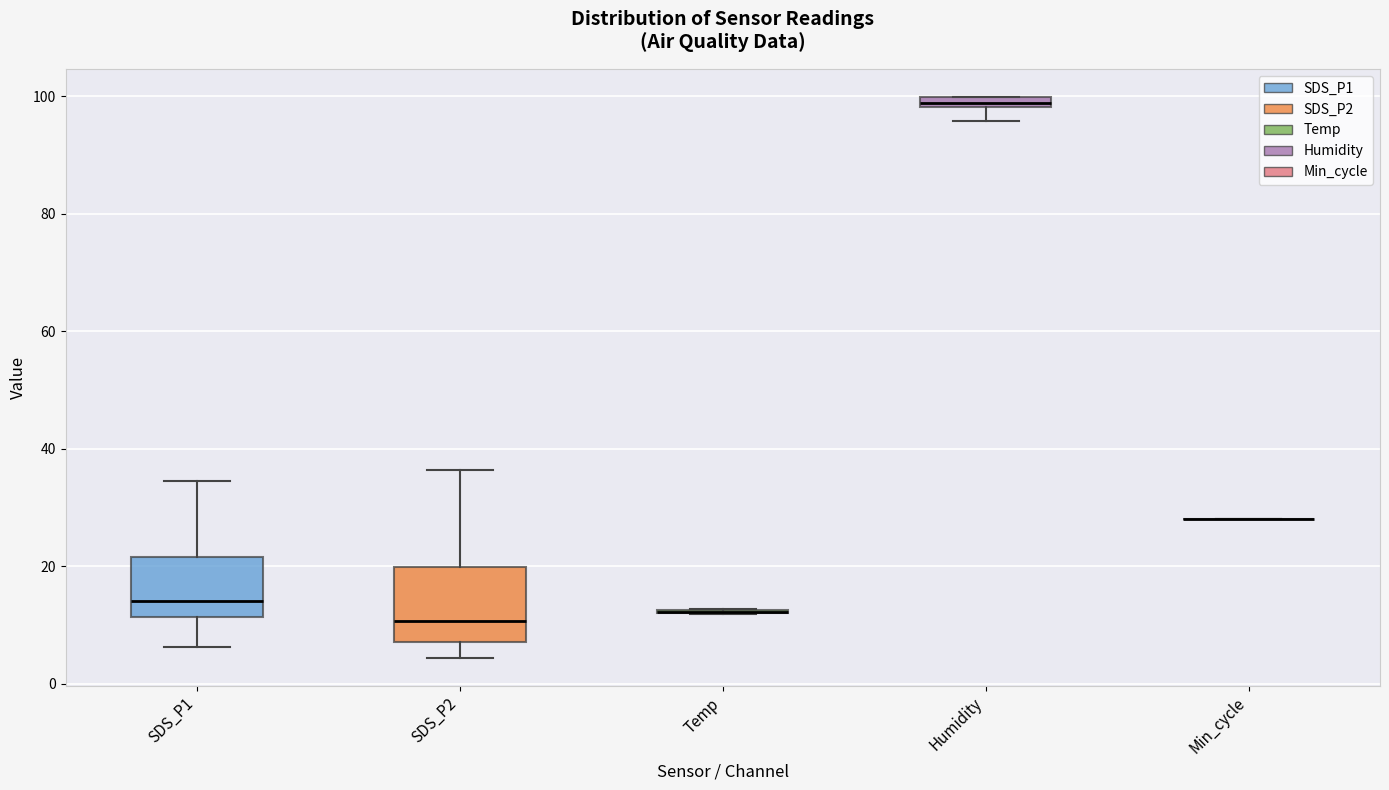

Which box is the tallest, from its lower edge to its upper edge?

SDS_P2